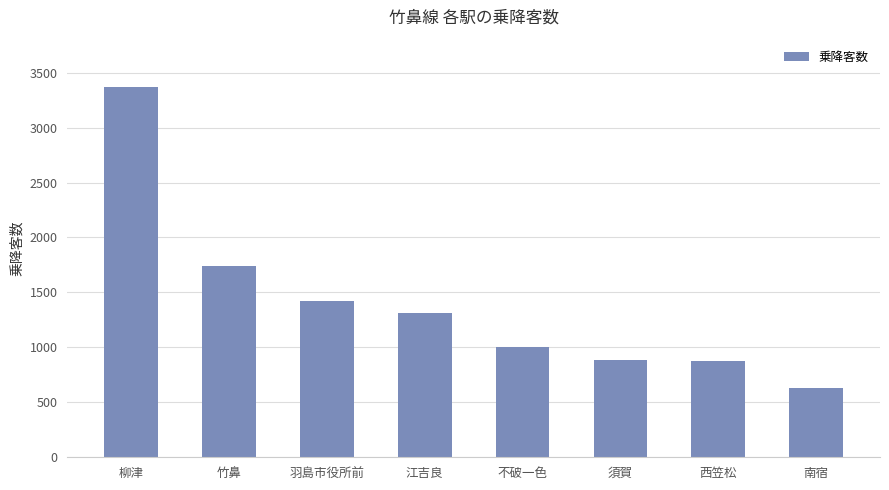

At which label does the data first exceed 1315?

柳津